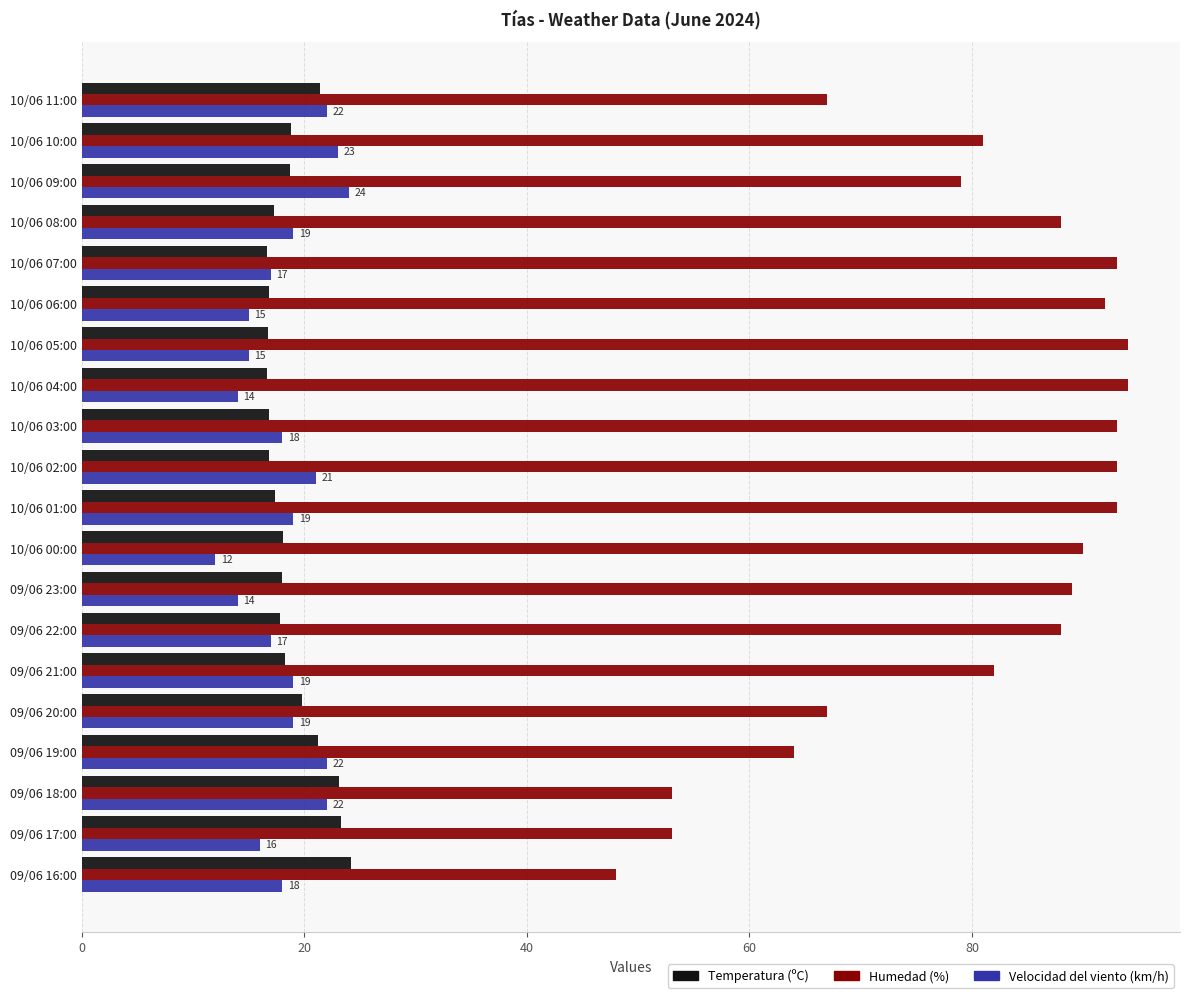

Read the Velocidad del viento (km/h) value at 10/06 01:00.

19.0